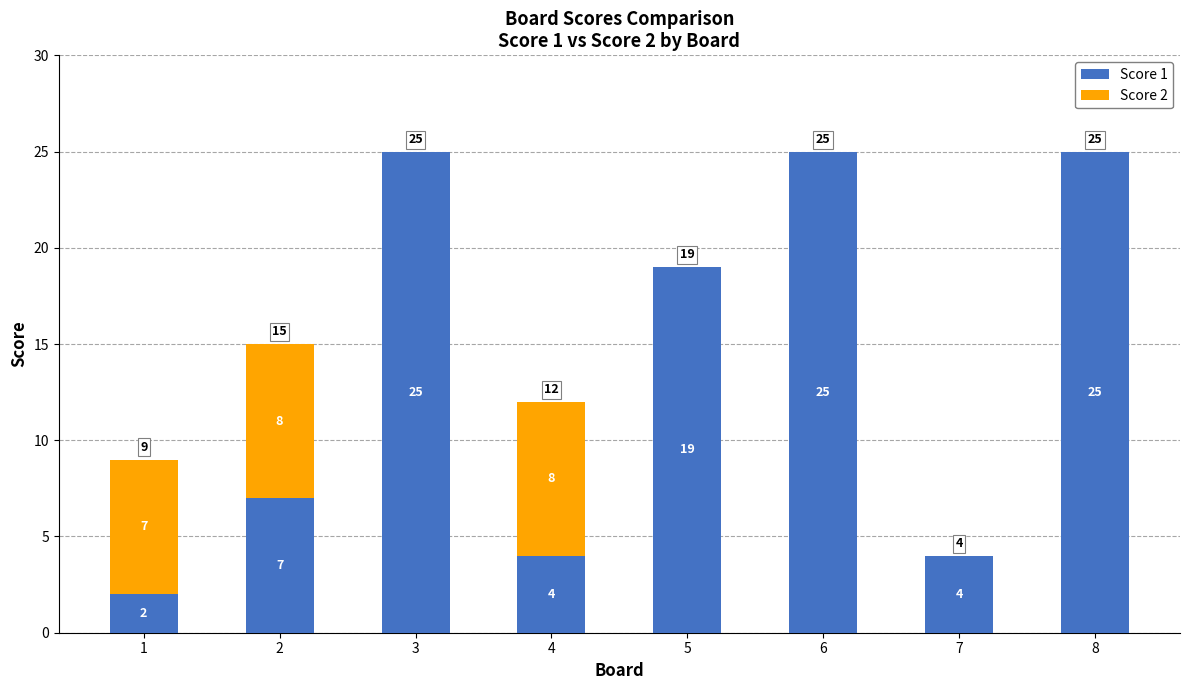

What is the sum of the Score 1 values at 7 and 4?

8